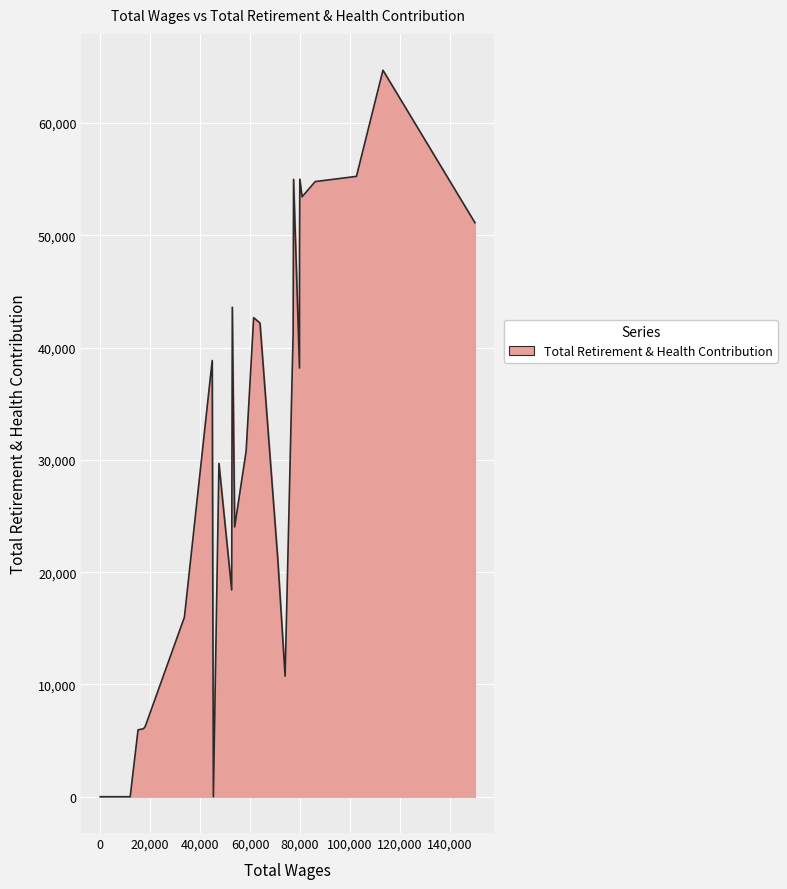

What is the greatest value displayed?

64705